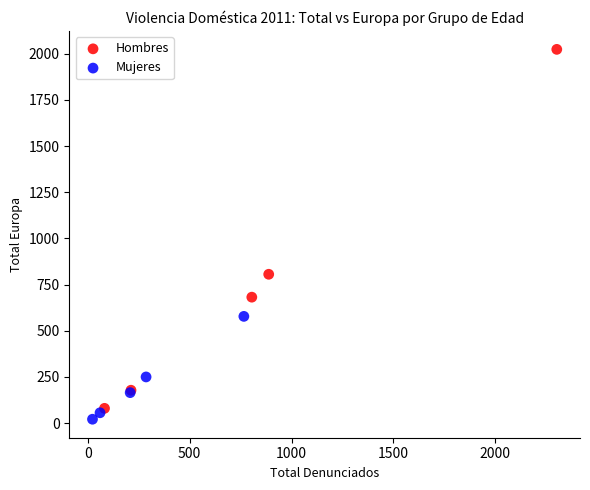

Which series has the largest Y range (max minus min)?

Hombres